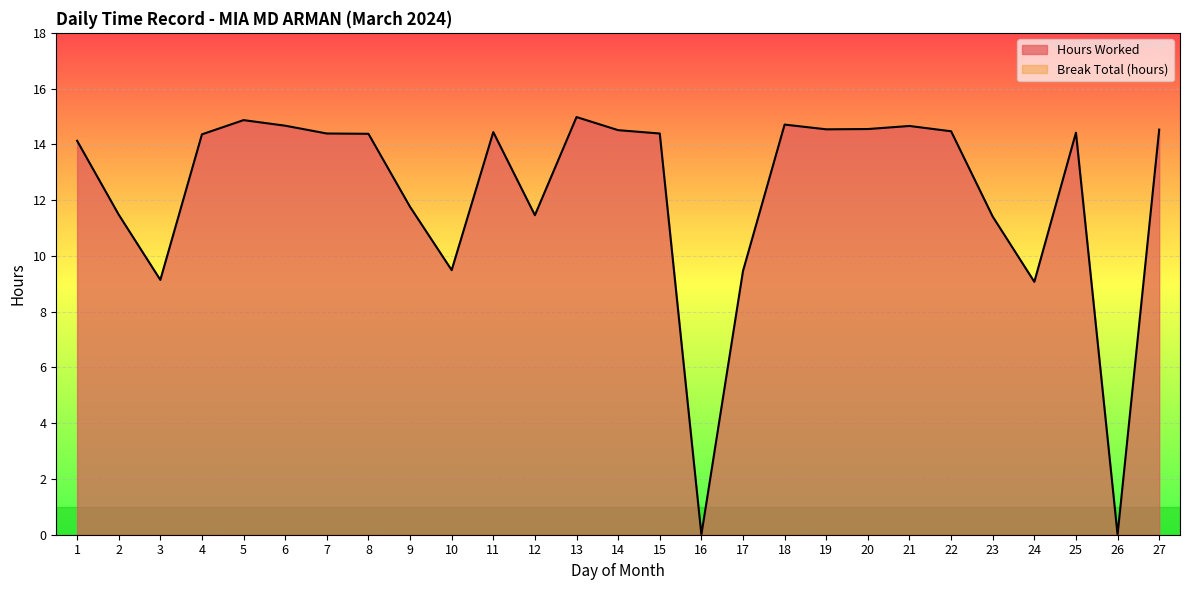

At which category does the data reach its first local valley?

3